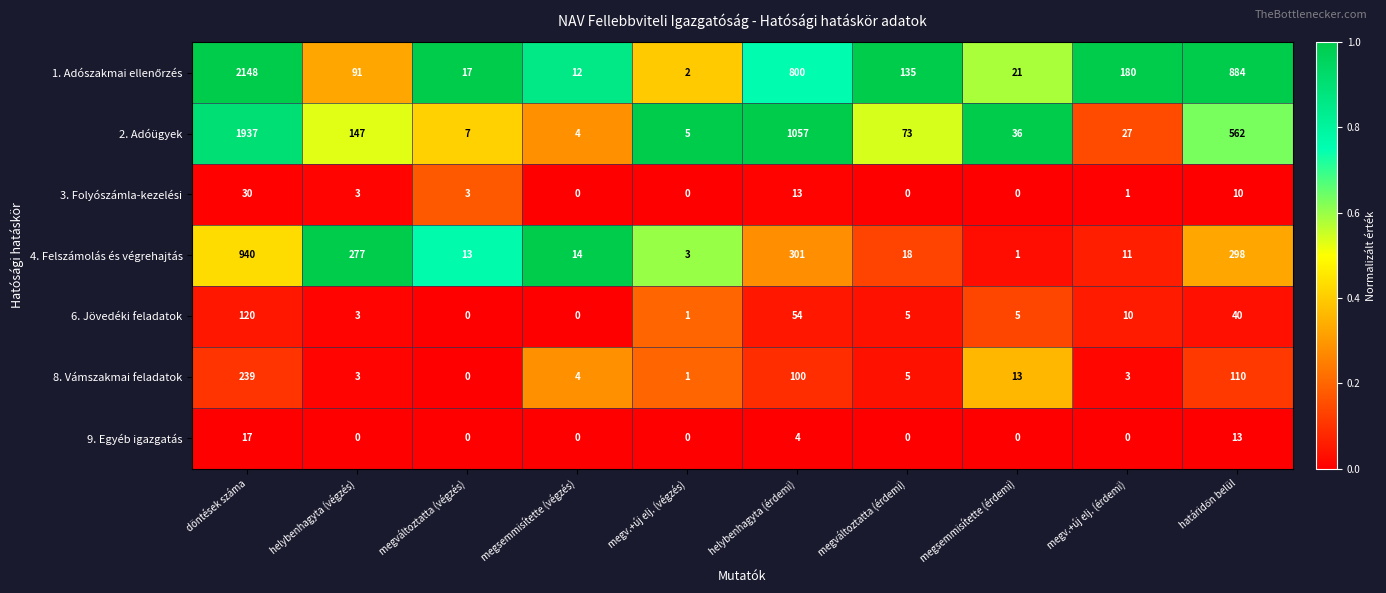

What is the total value across all series at megv.+új elj. (érdemi)?

232